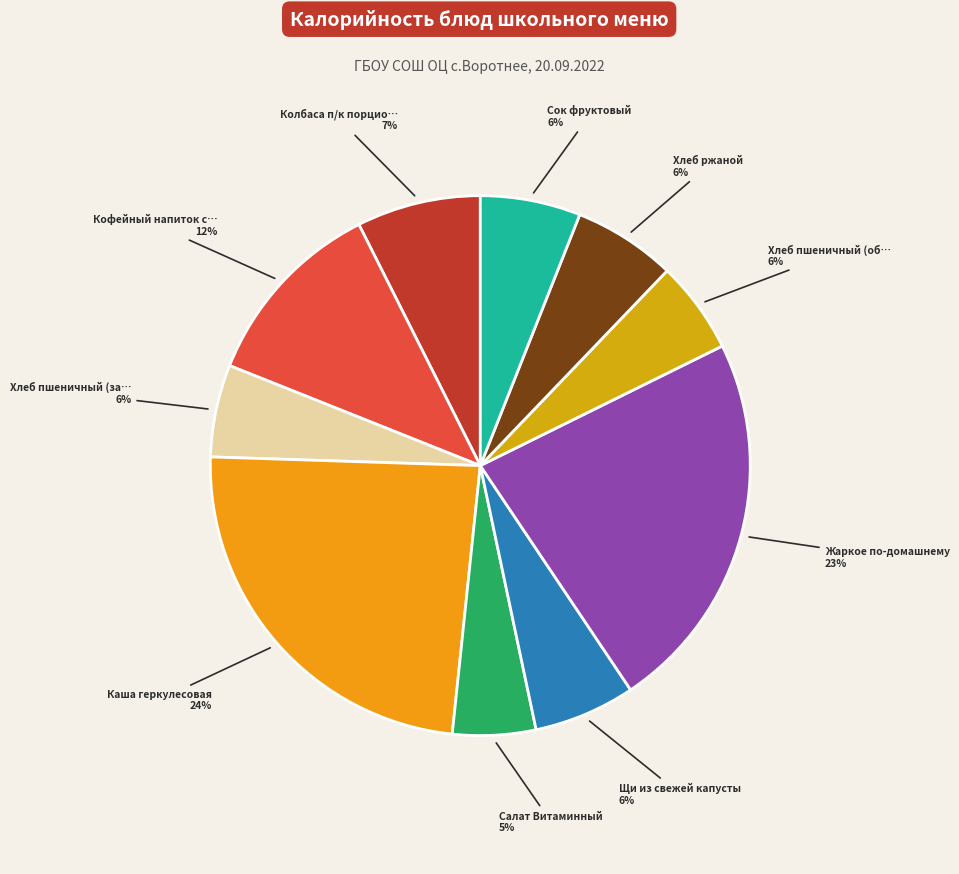

How many slices are in this pie chart?

10